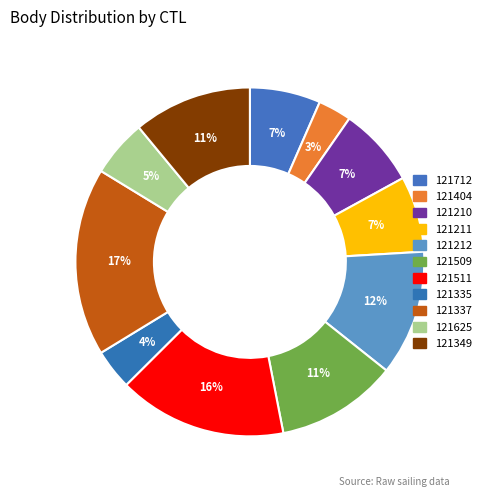

Is the sum of 121404 and 121511 greater than half?

No